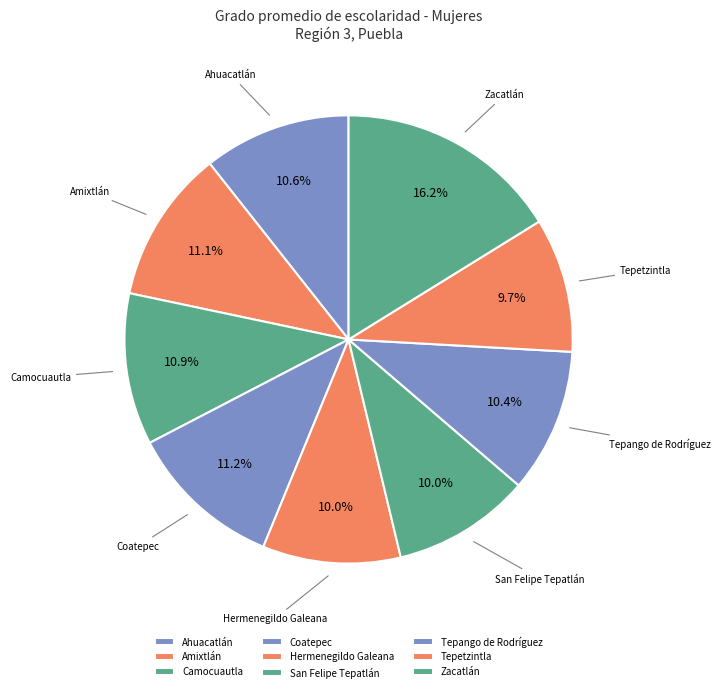

Does Coatepec account for over 50% of the chart?

No